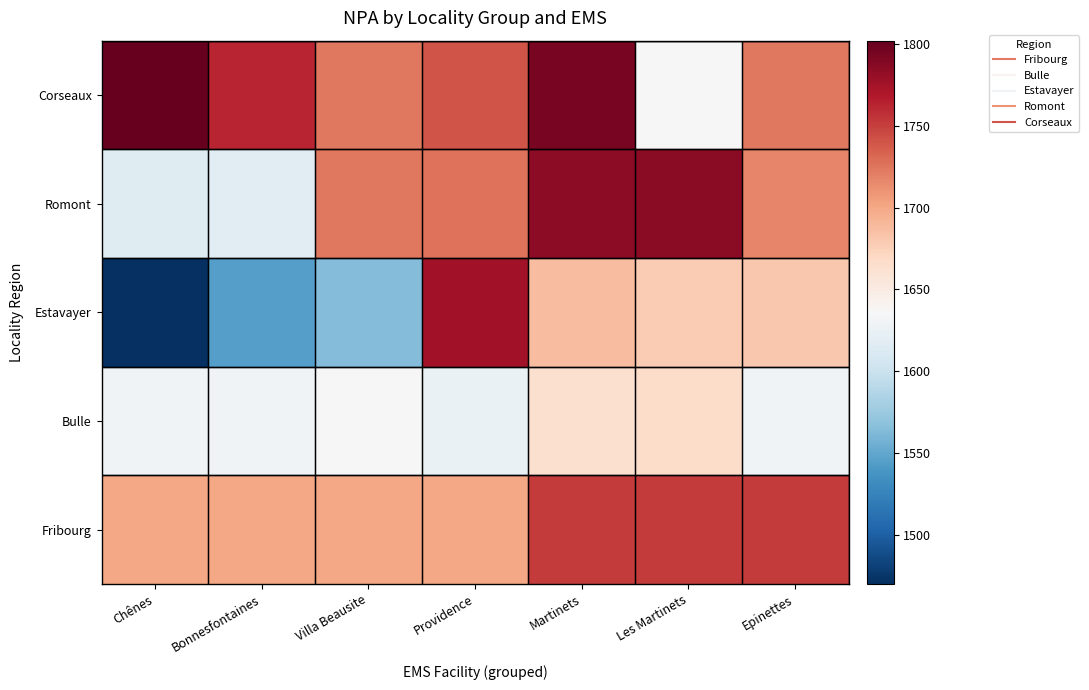

What is the spread (max minus min) of values at Providence?

151